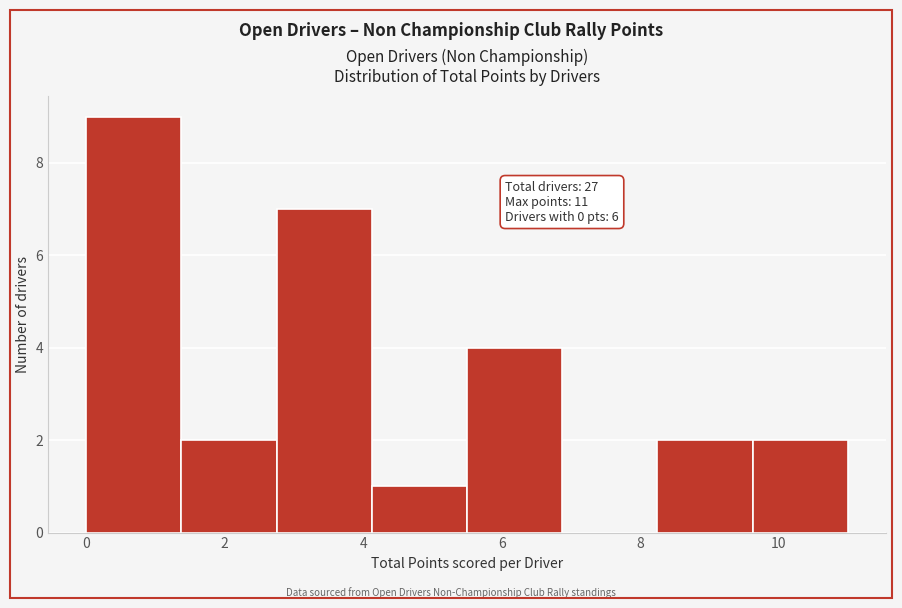

Over which range of the x-axis is the bar tallest?

0.0 to 1.4